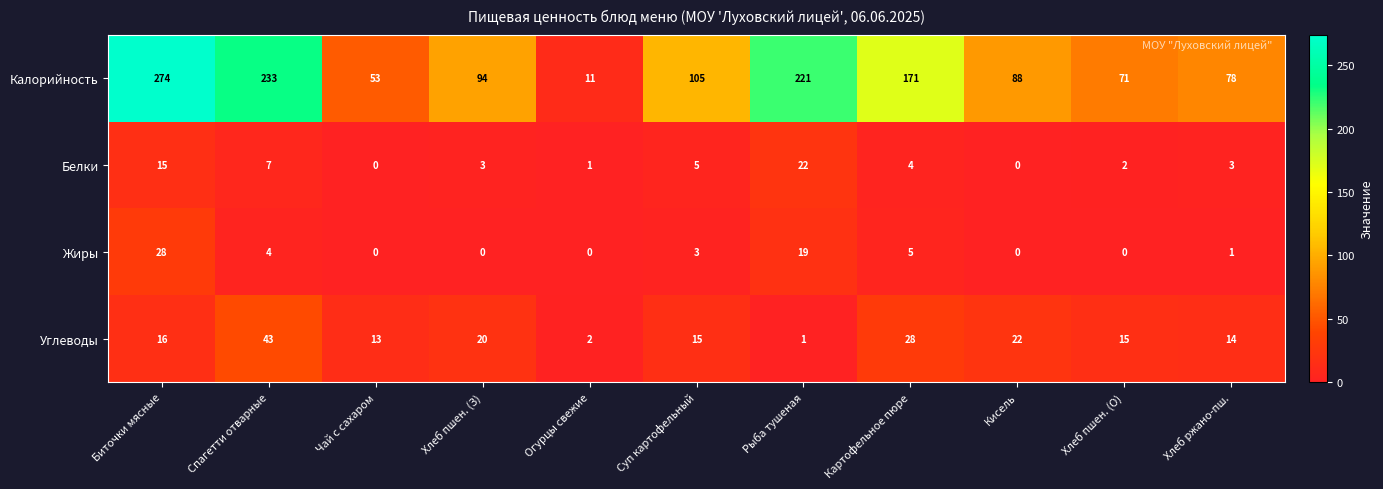

What is the difference between the highest and lowest values at Кисель?

88